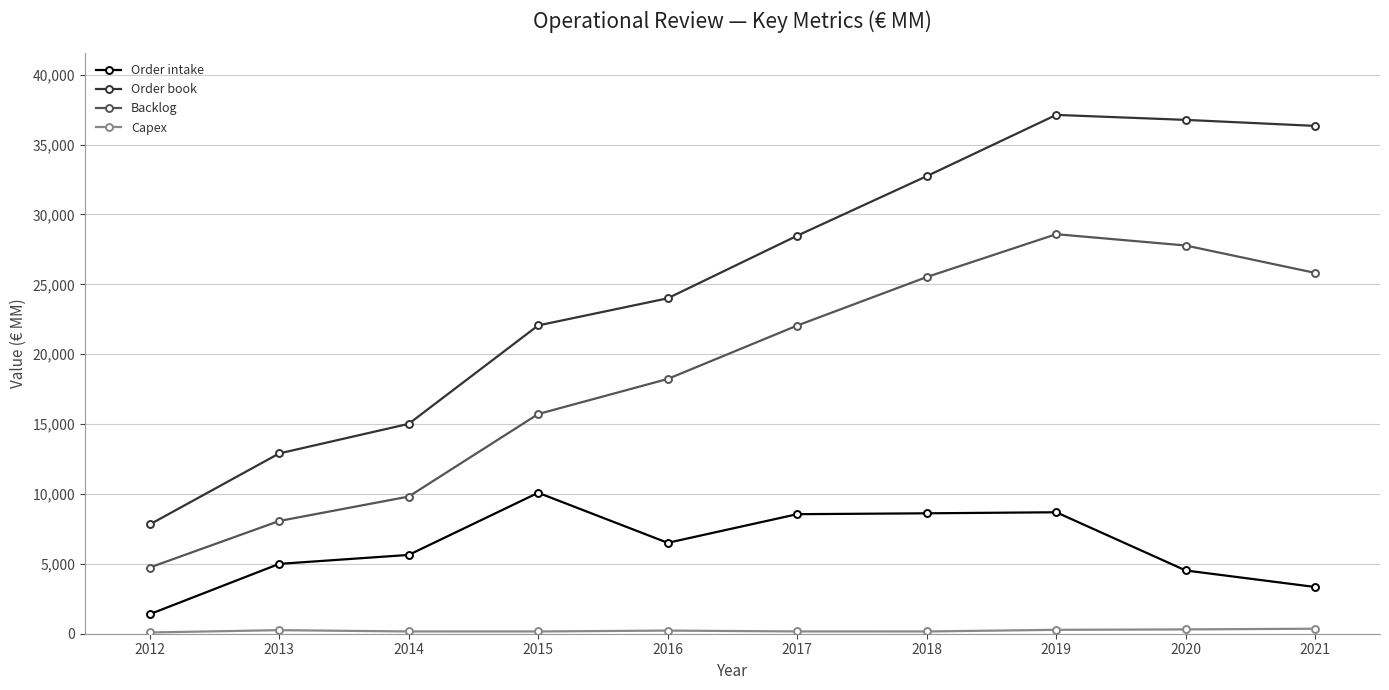

In Order book, how many points are higher than both neighbors (excluding endpoints)?

1